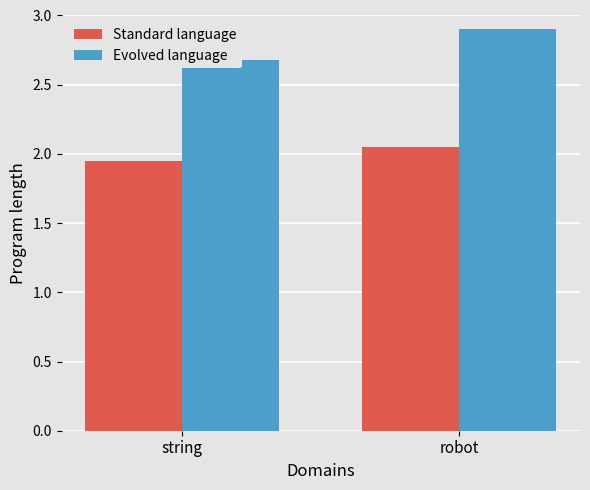

What is the spread (max minus min) of values at string?

0.7